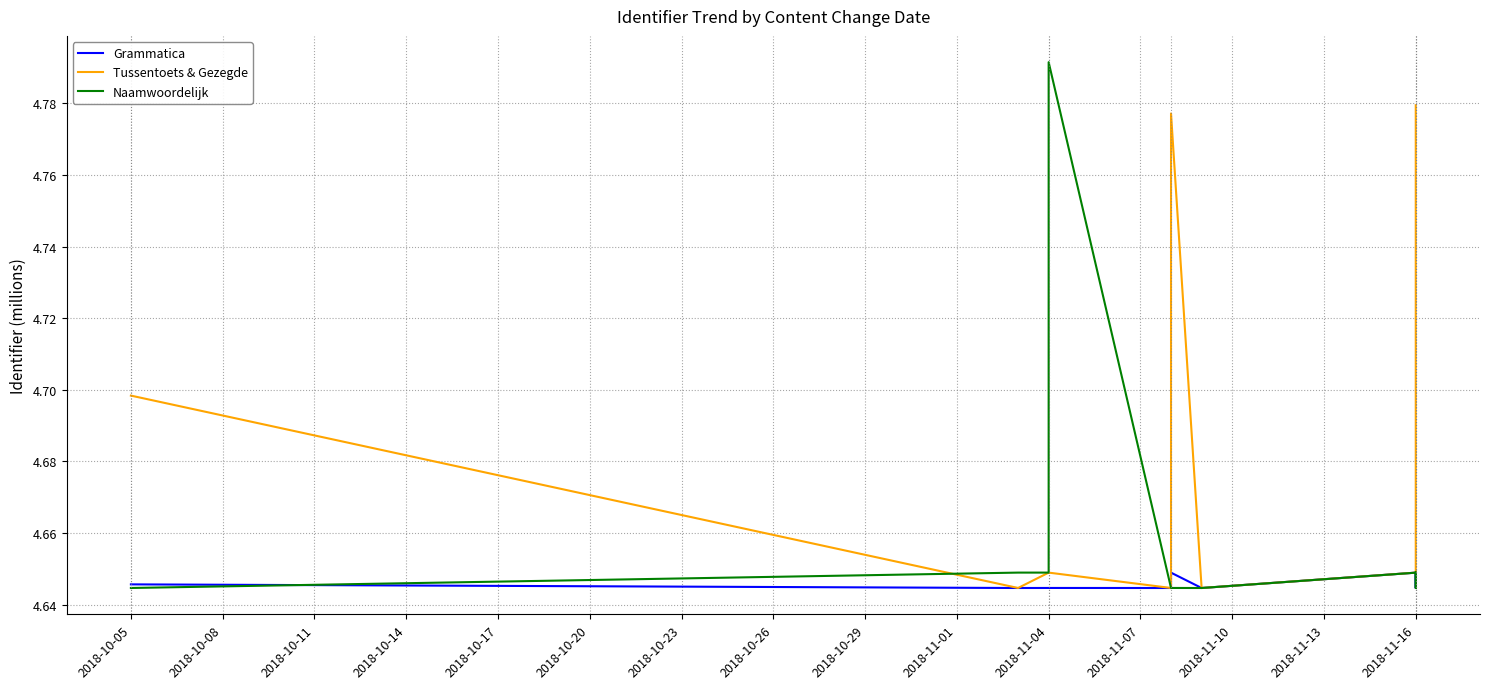

Which has a higher value, 2018-10-29 or 2018-10-26?

2018-10-29